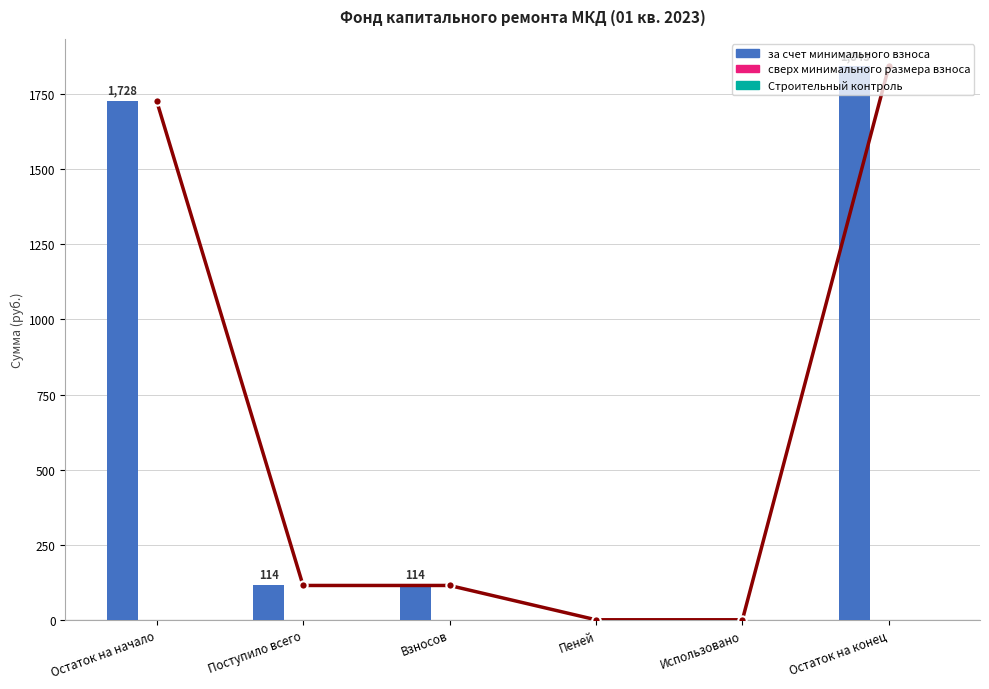

What position from the right is Поступило всего?

5